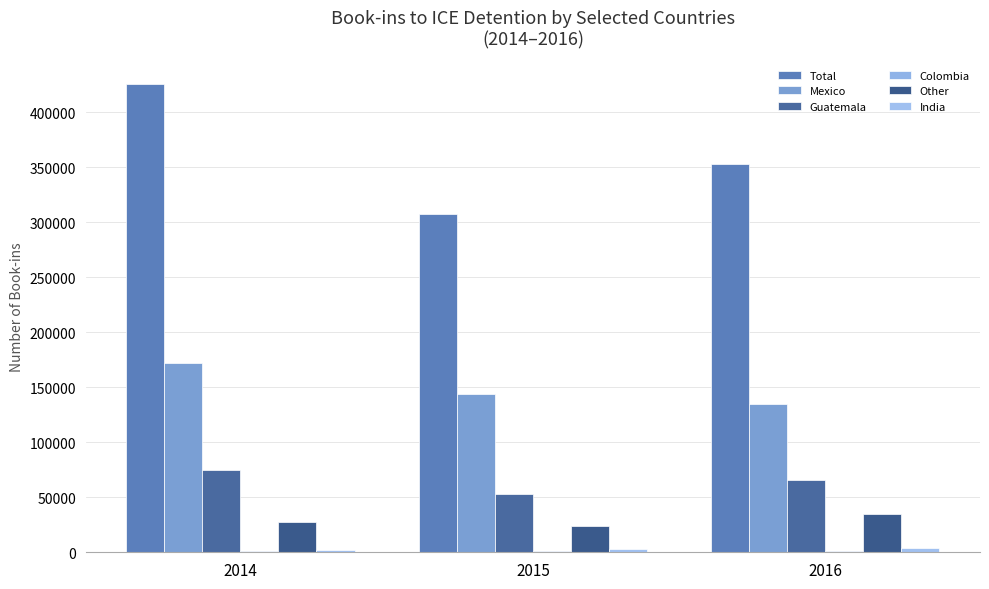

What is the smallest value displayed?

1500